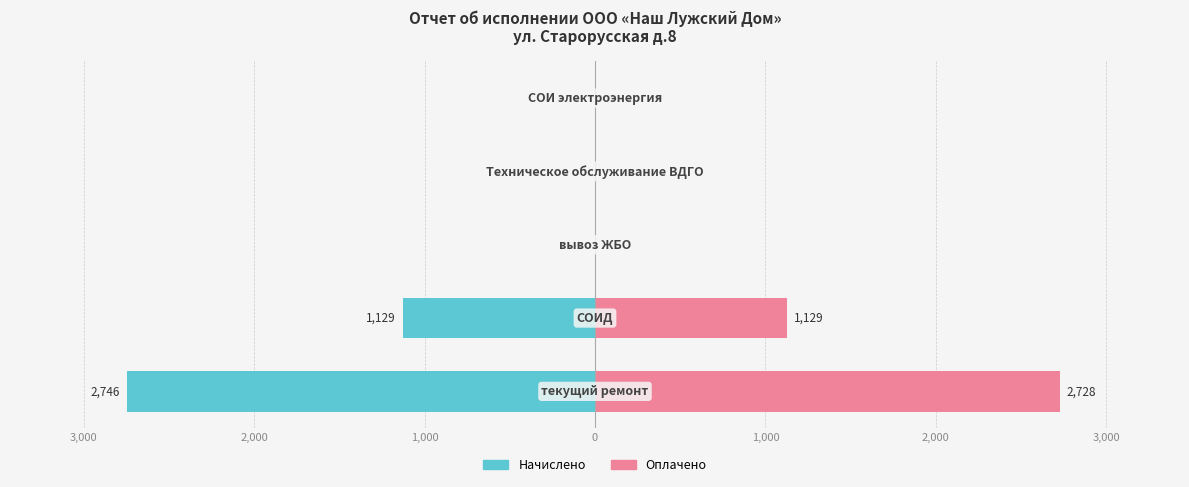

Are the bars horizontal?

Yes